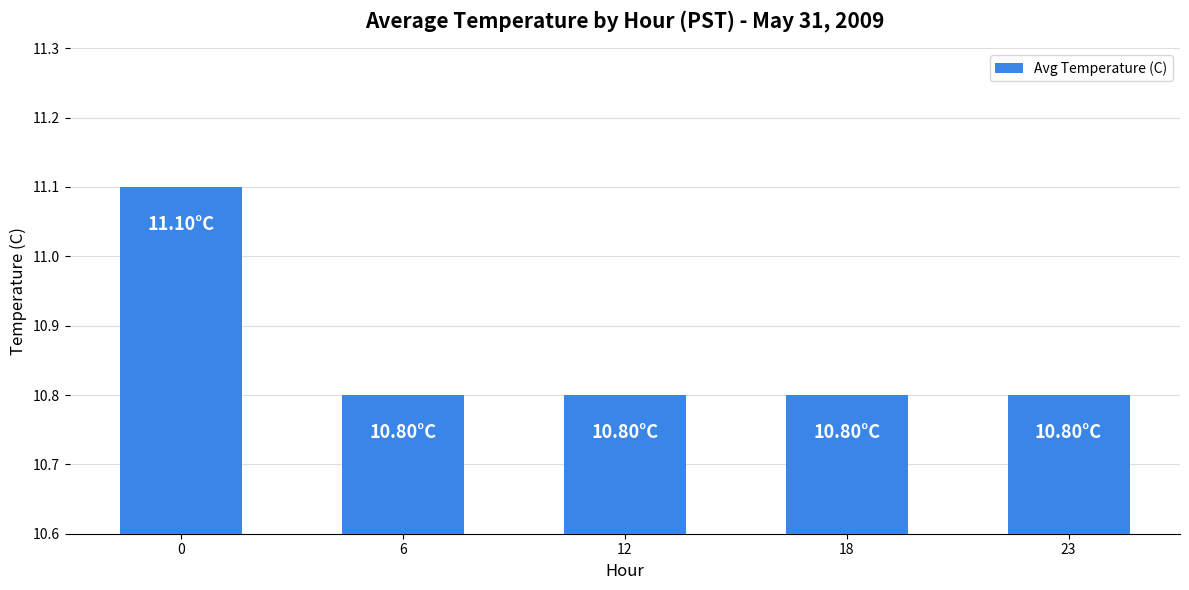

True or false: the data shows 5.7 at 23.

False